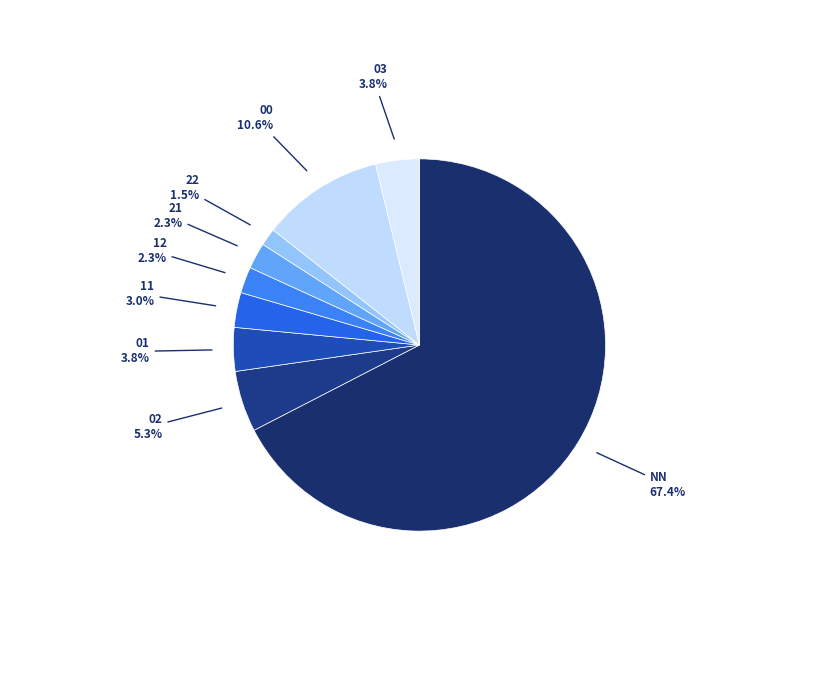

Which category has the smallest portion of the pie?

22